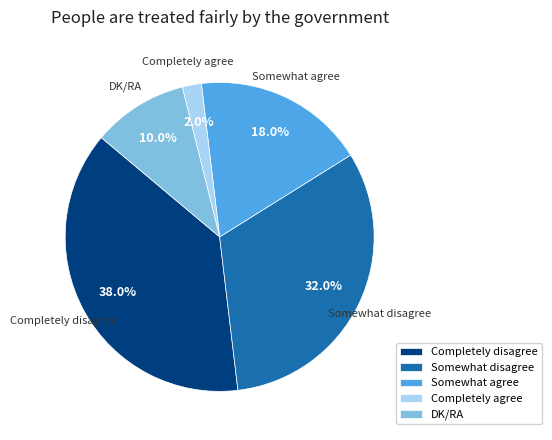

Rank the categories by value from highest to lowest.

Completely disagree, Somewhat disagree, Somewhat agree, DK/RA, Completely agree